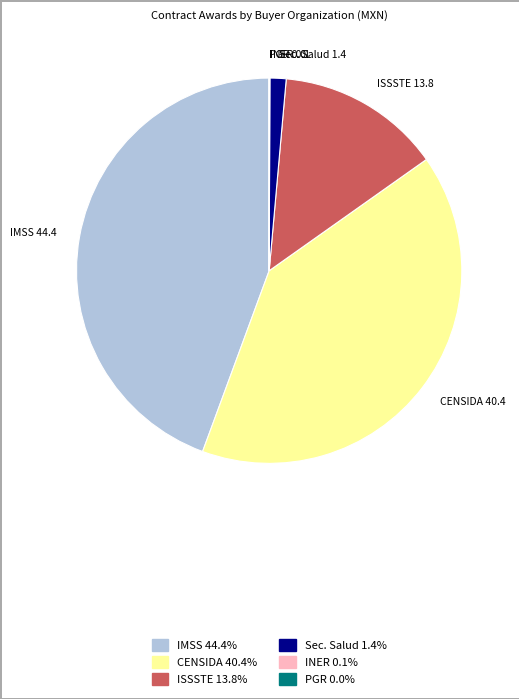

Is there a majority slice in this chart?

No